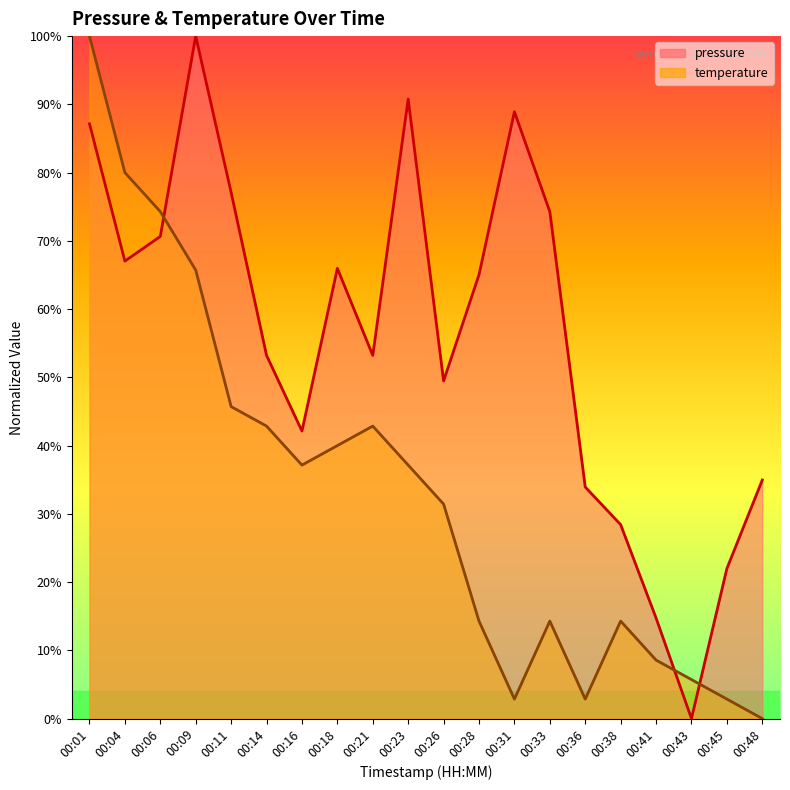

Is the value of pressure at 00:21 greater than the value of temperature at 00:18?

Yes